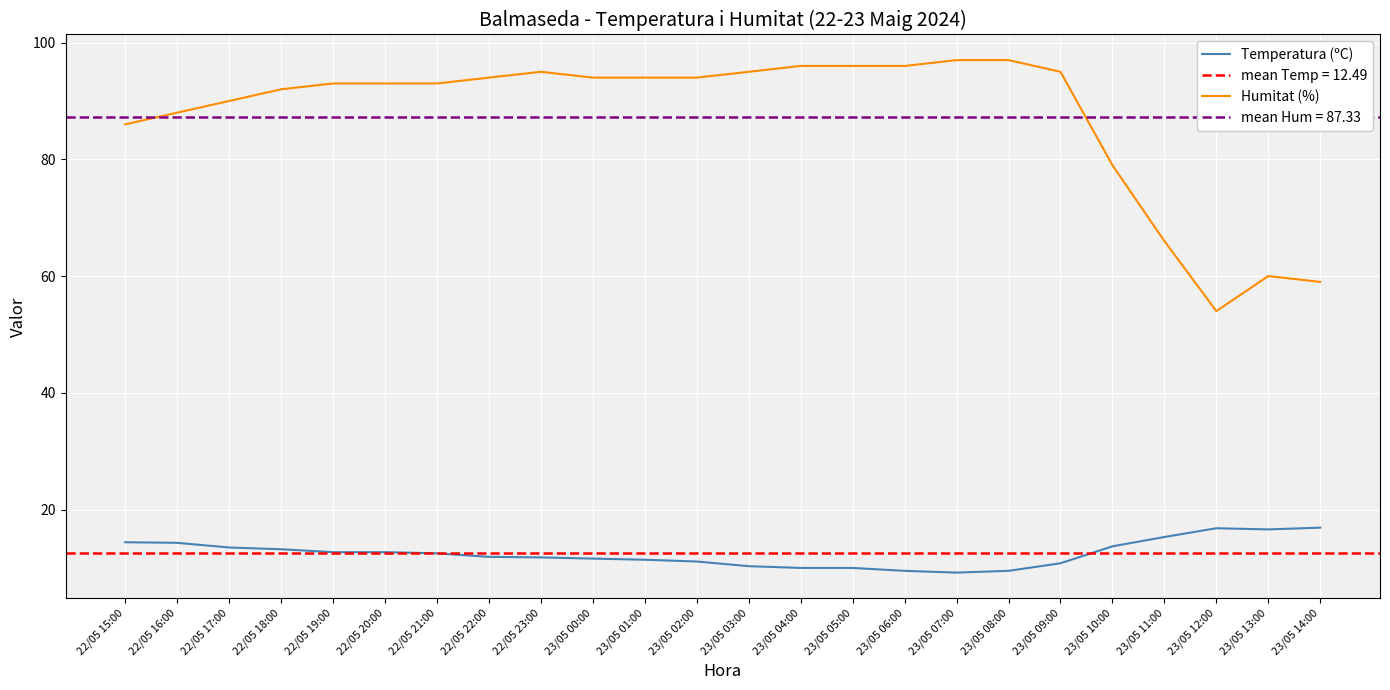

The value of Temperatura (ºC) at 23/05 03:00 is 6.9. True or false?

False